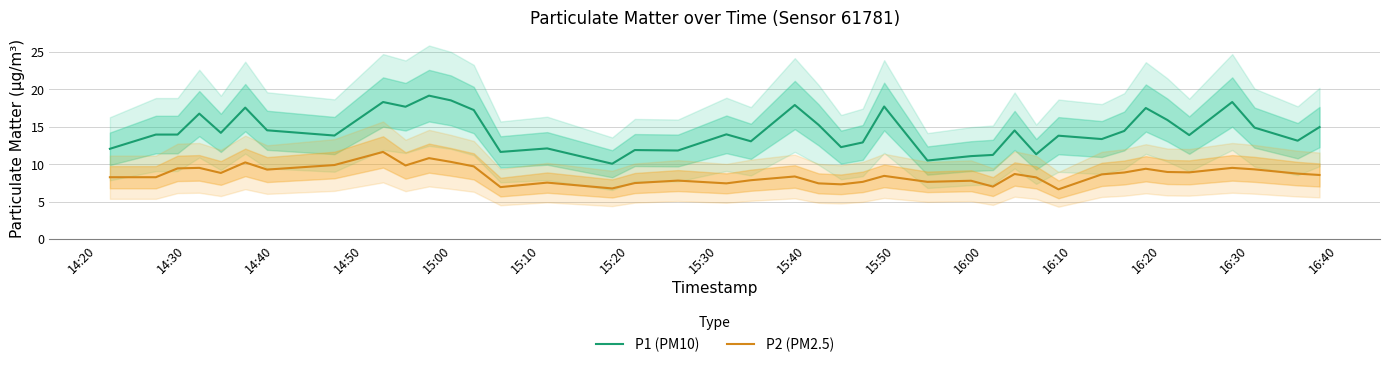

True or false: P2 (PM2.5) and P1 (PM10) cross at least once.

False